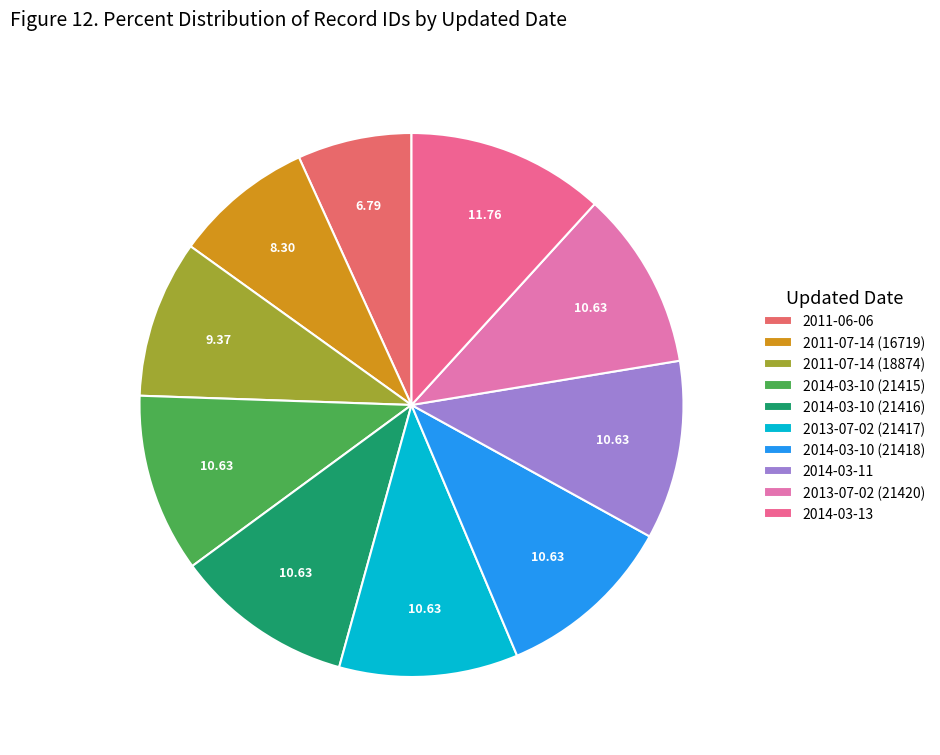

Does 2011-07-14 (18874) represent more than half of the total?

No